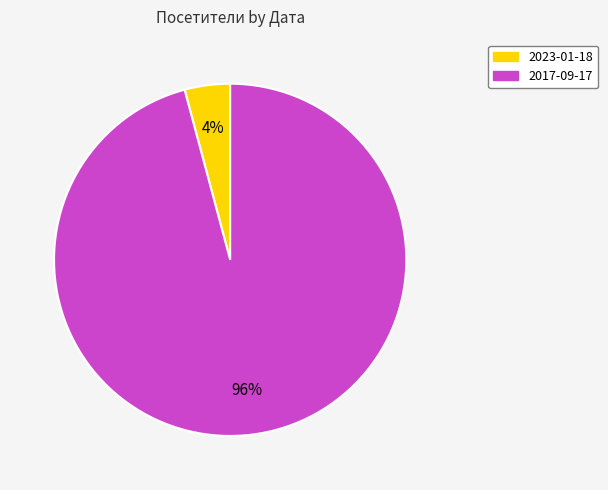

To the nearest percent, what portion does 2017-09-17 represent?

96%